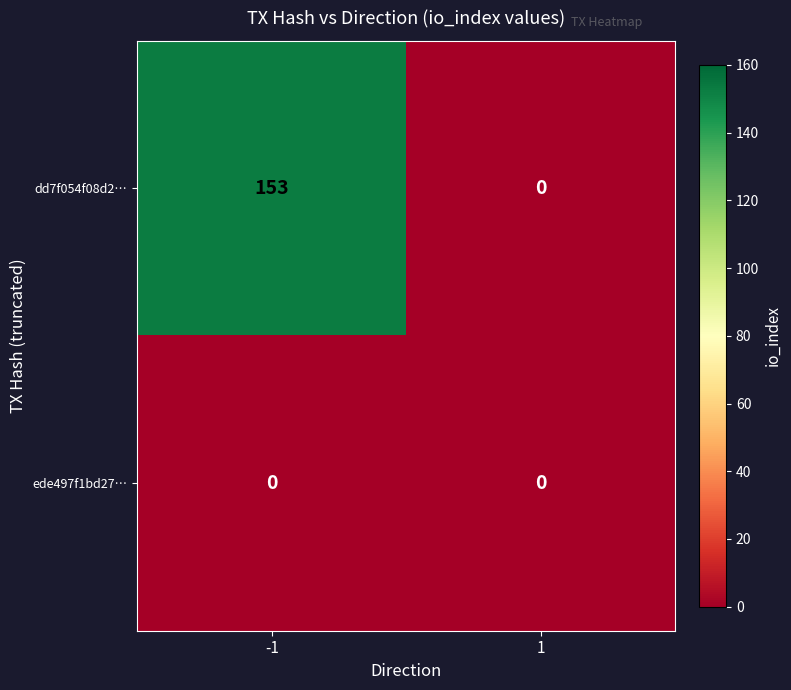

What is the total value across all series at -1?

153